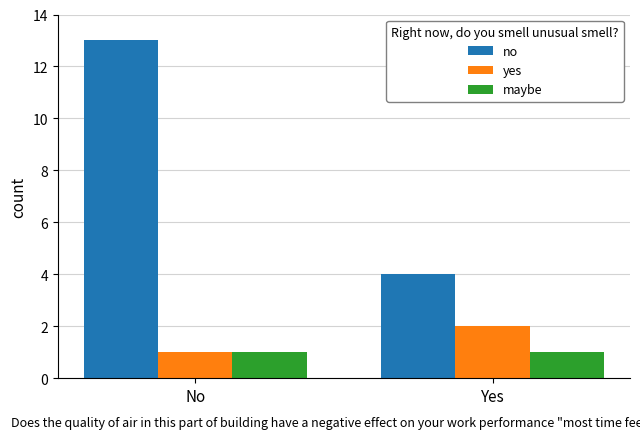

The value of no at No is 13. True or false?

True